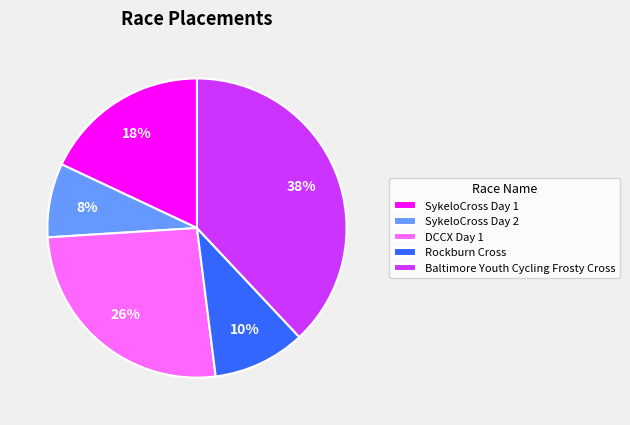

True or false: SykeloCross Day 2 accounts for 16% of the total.

False